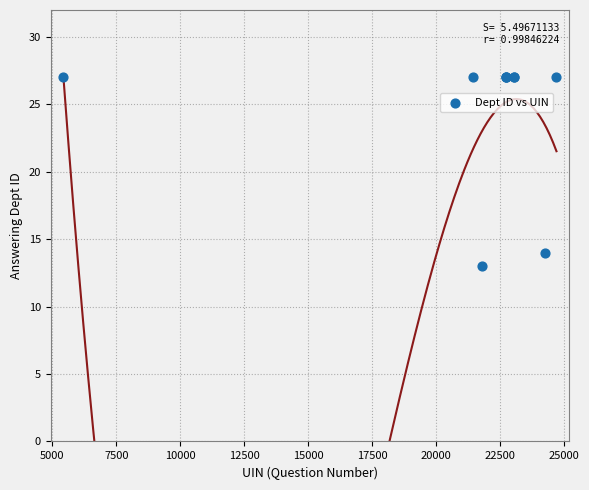

What Y value in the scatter plot is closest to 20?

14